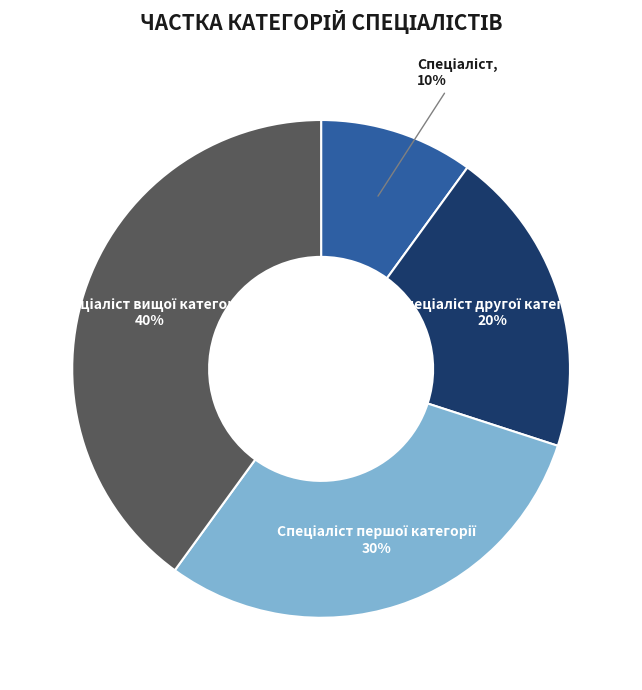

Is there a majority slice in this chart?

No